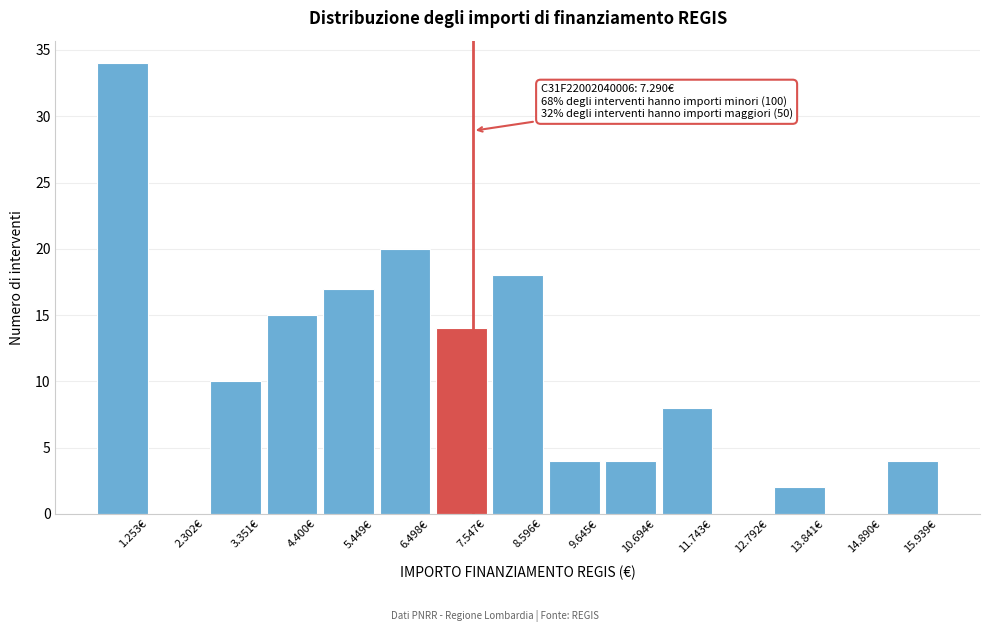

Reading left to right, extract all data points from this chart.

1.253€=34	2.302€=0	3.351€=10	4.400€=15	5.449€=17	6.498€=20	7.547€=14	8.596€=18	9.645€=4	10.694€=4	11.743€=8	12.792€=0	13.841€=2	14.890€=0	15.939€=4